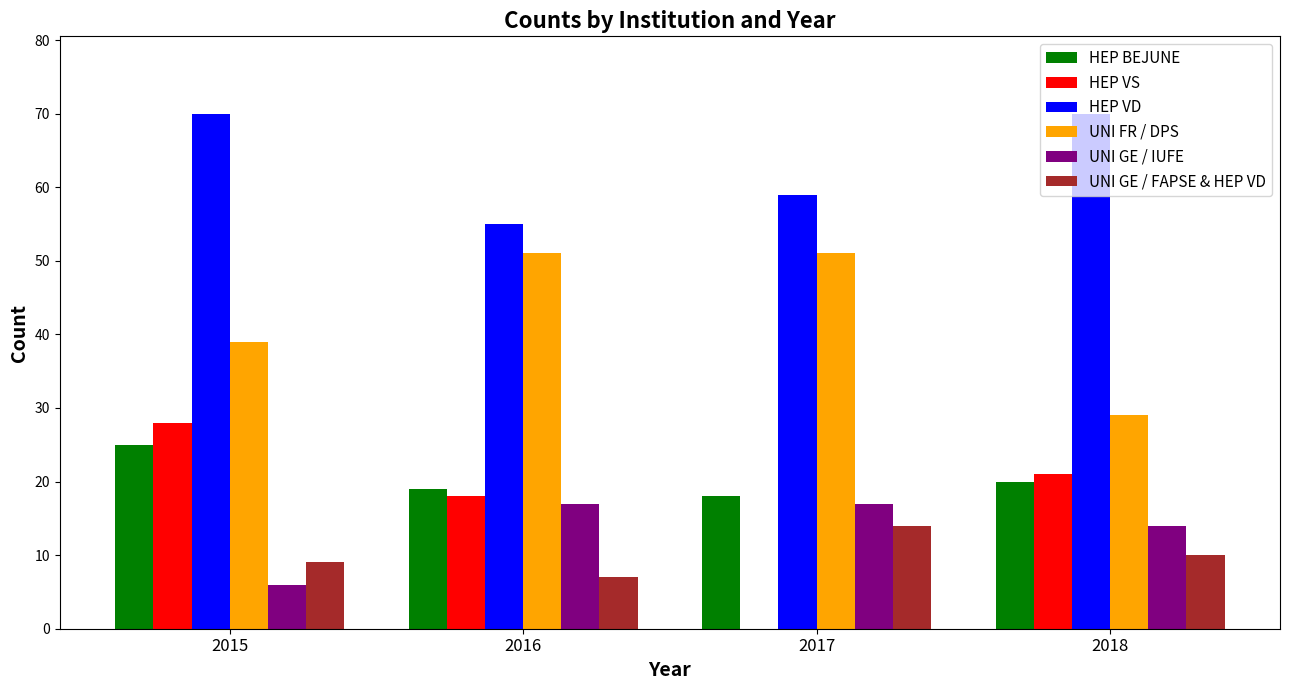

Reading left to right, transcribe all the data shown in this chart.

HEP BEJUNE: 2015=25	2016=19	2017=18	2018=20
HEP VS: 2015=28	2016=18	2017=0	2018=21
HEP VD: 2015=70	2016=55	2017=59	2018=70
UNI FR / DPS: 2015=39	2016=51	2017=51	2018=29
UNI GE / IUFE: 2015=6	2016=17	2017=17	2018=14
UNI GE / FAPSE & HEP VD: 2015=9	2016=7	2017=14	2018=10